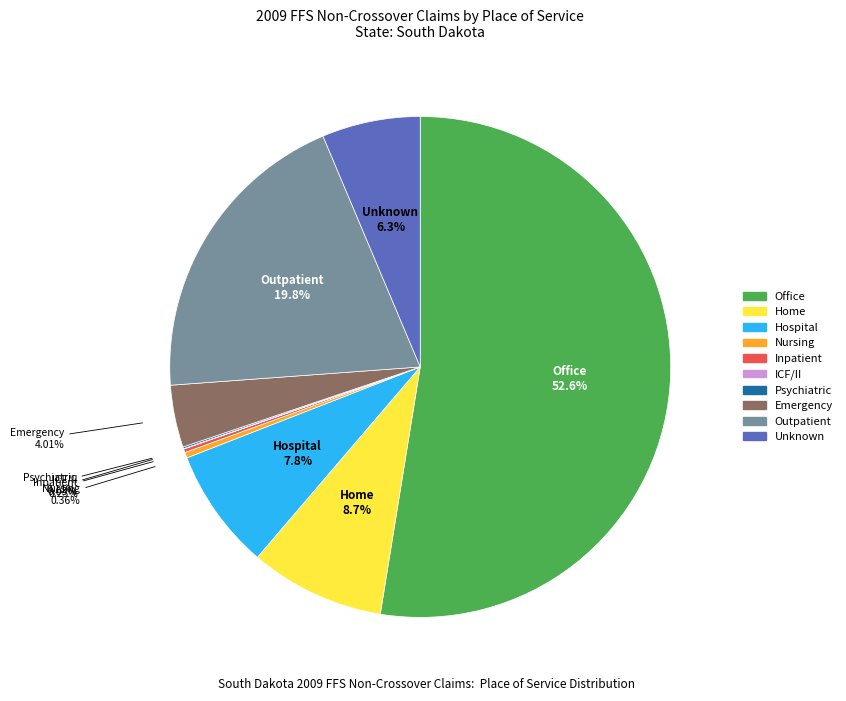

Is there any slice that represents more than half of the pie?

Yes